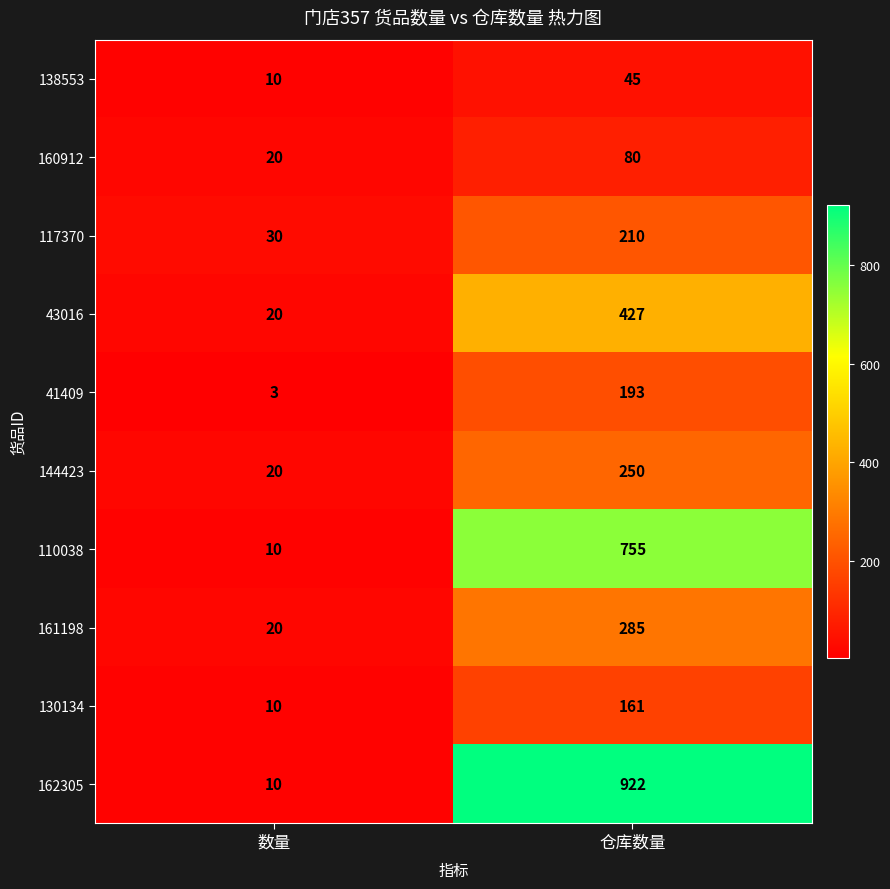

Reading right to left, list all the values displayed in this chart.

138553: 45	10
160912: 80	20
117370: 210	30
43016: 427	20
41409: 193	3
144423: 250	20
110038: 755	10
161198: 285	20
130134: 161	10
162305: 922	10